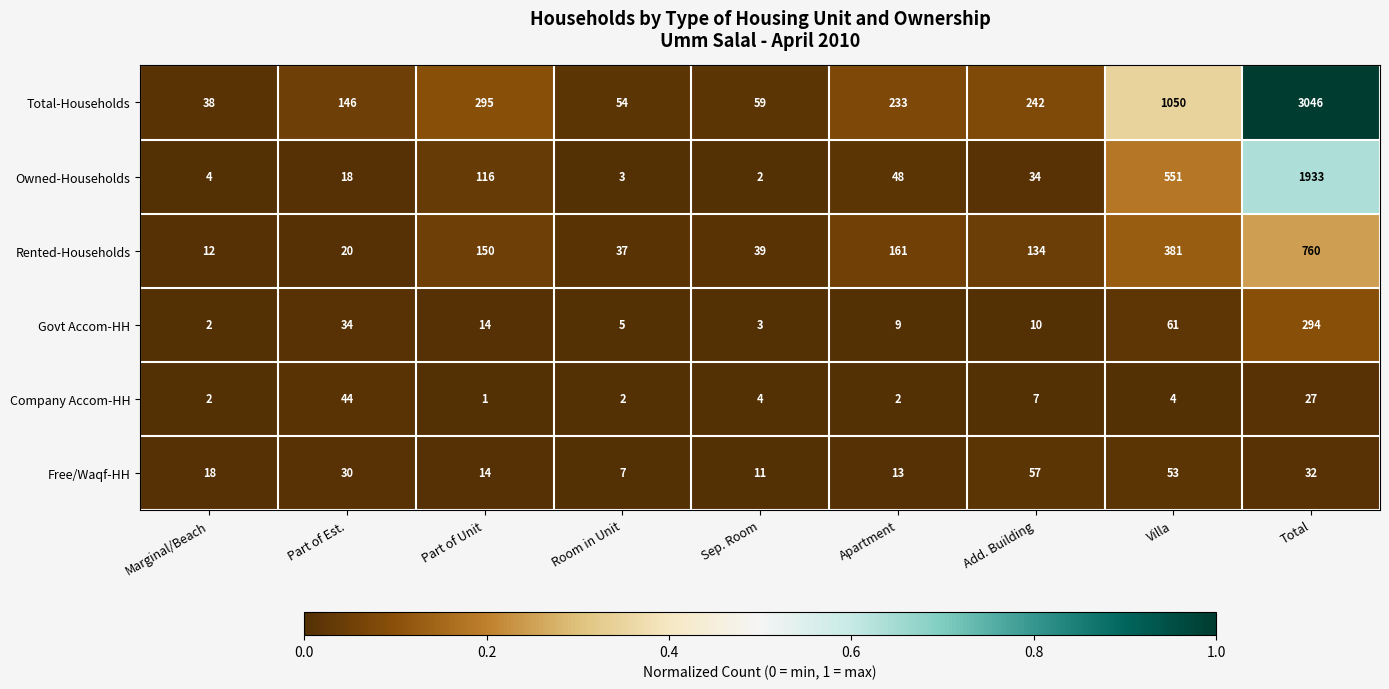

Rank the series at Part of Est. from highest to lowest value.

Total-Households, Company Accom-HH, Govt Accom-HH, Free/Waqf-HH, Rented-Households, Owned-Households